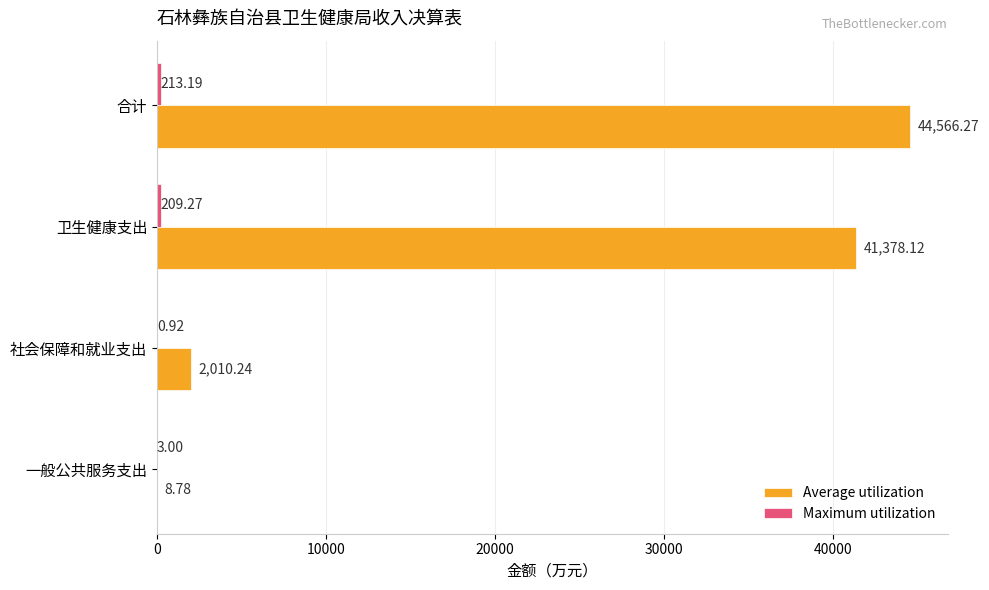

Which category has the highest value across all series?

合计